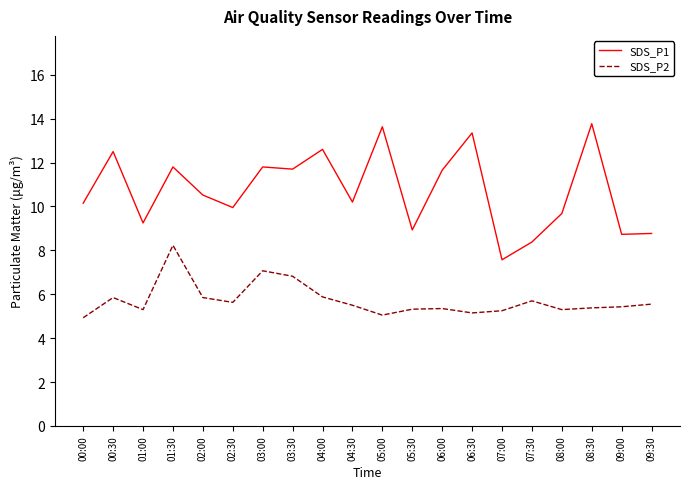

Which series has the largest total across all categories?

SDS_P1